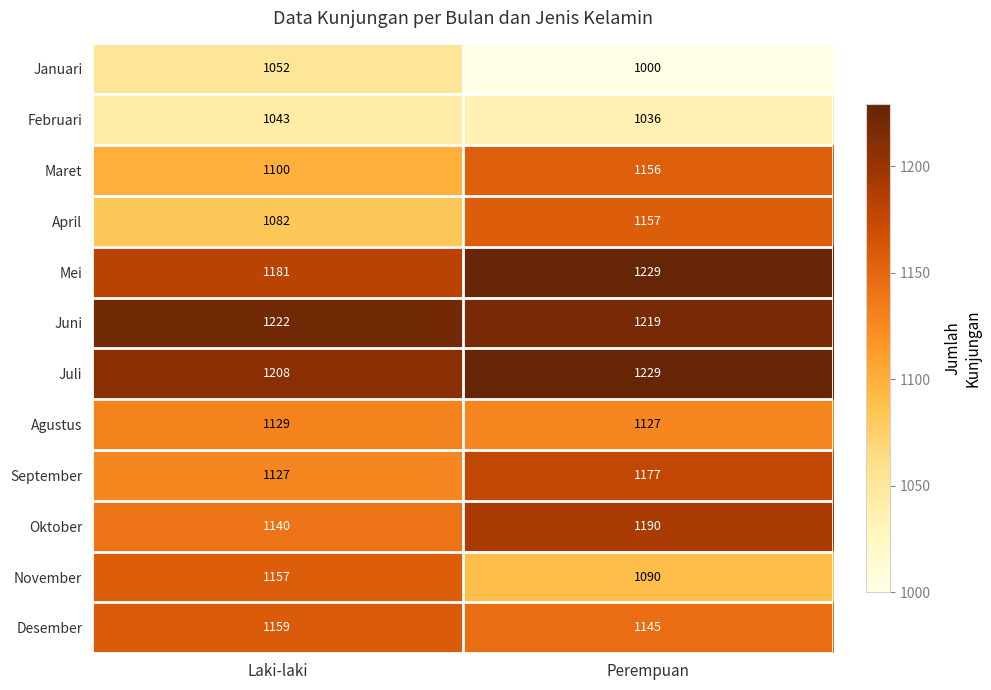

What is the difference between the maximum and minimum values in the Desember series?

14